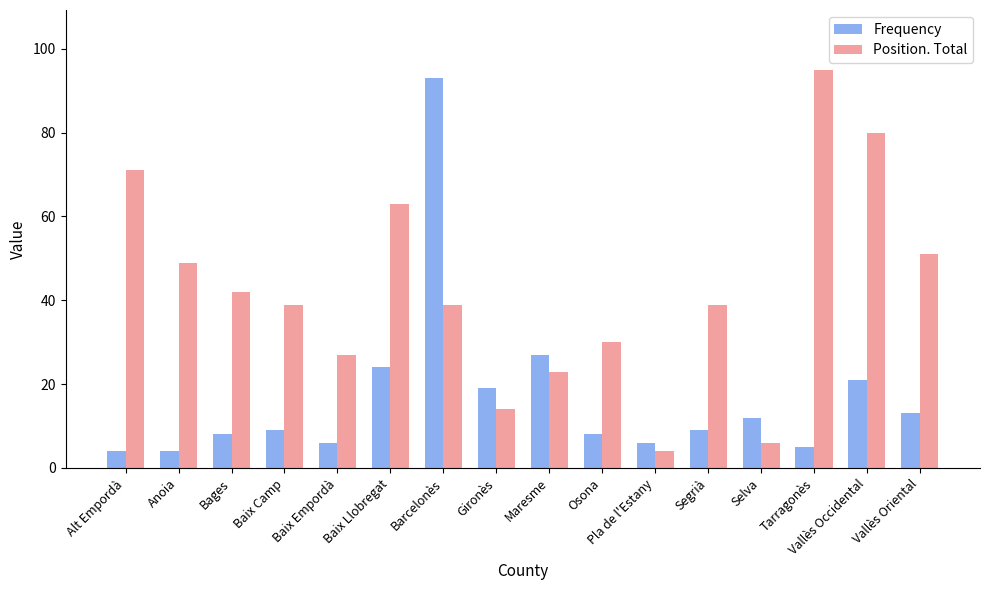

What is the label of the 3rd bar from the left?

Bages